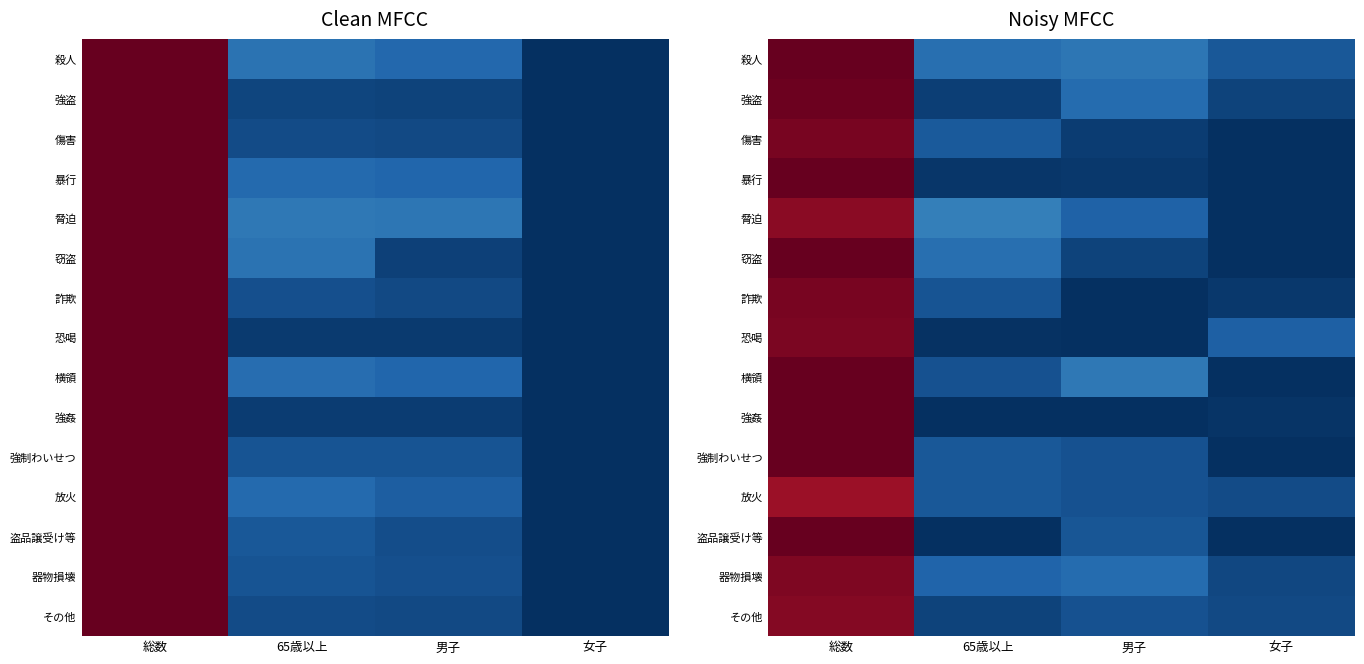

True or false: 強制わいせつ has a value of 1.0 at 総数.

True